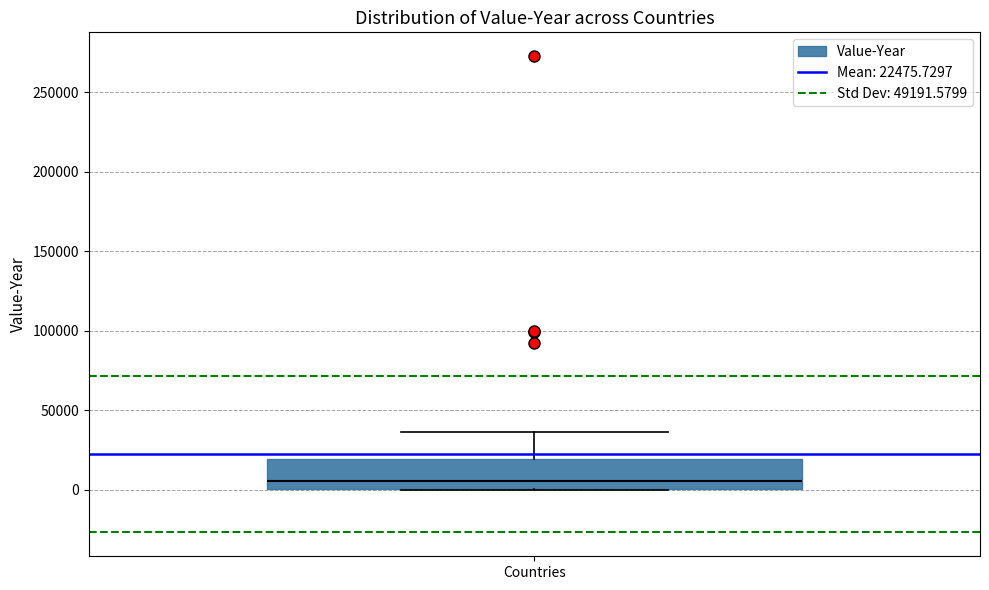

Where is the lower edge of the box for Countries on the y-axis? The values are not printed on the chart, so give them approximately, as read against the axis.

0